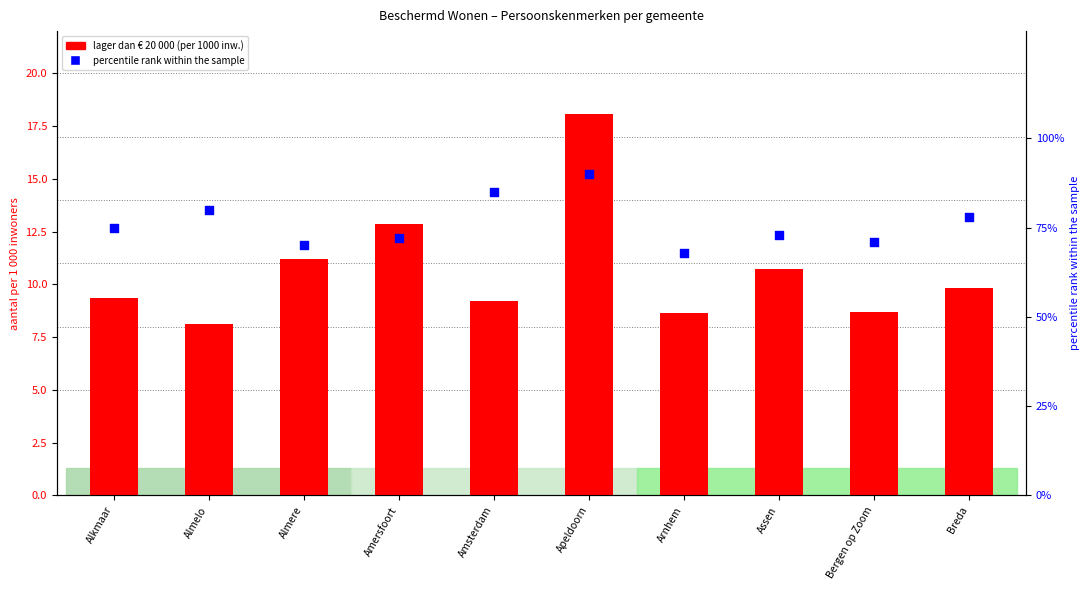

Which series has the largest Y range (max minus min)?

percentile rank within the sample